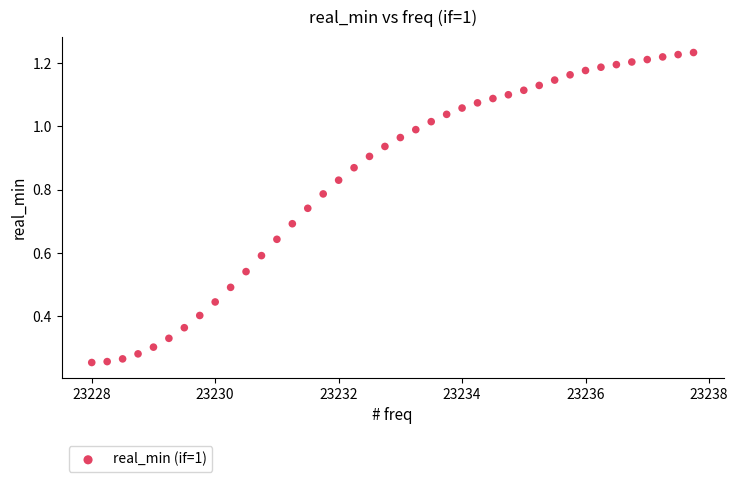

What is the range of X values (max minus min)?

9.8